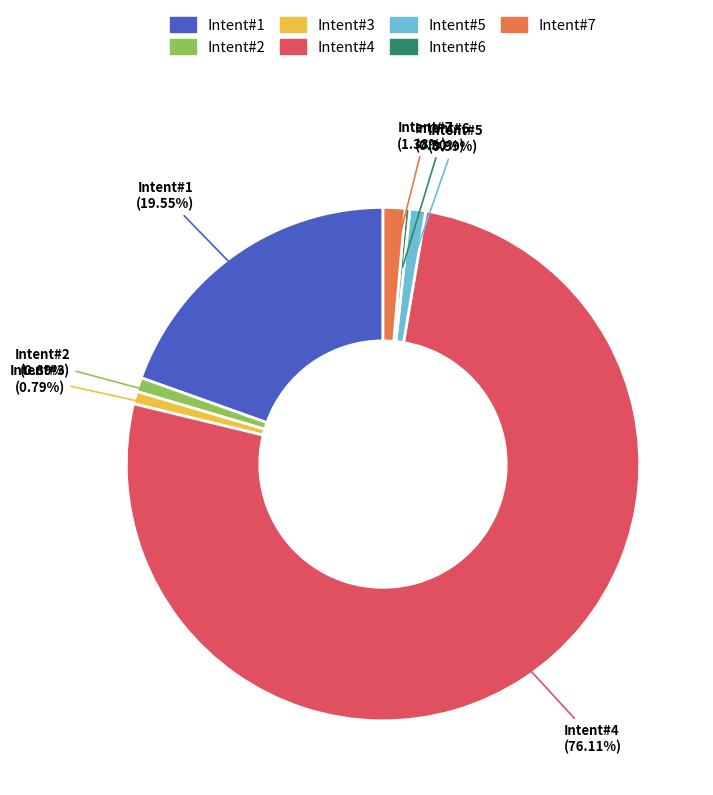

To the nearest percent, what is the average slice percentage?

14%